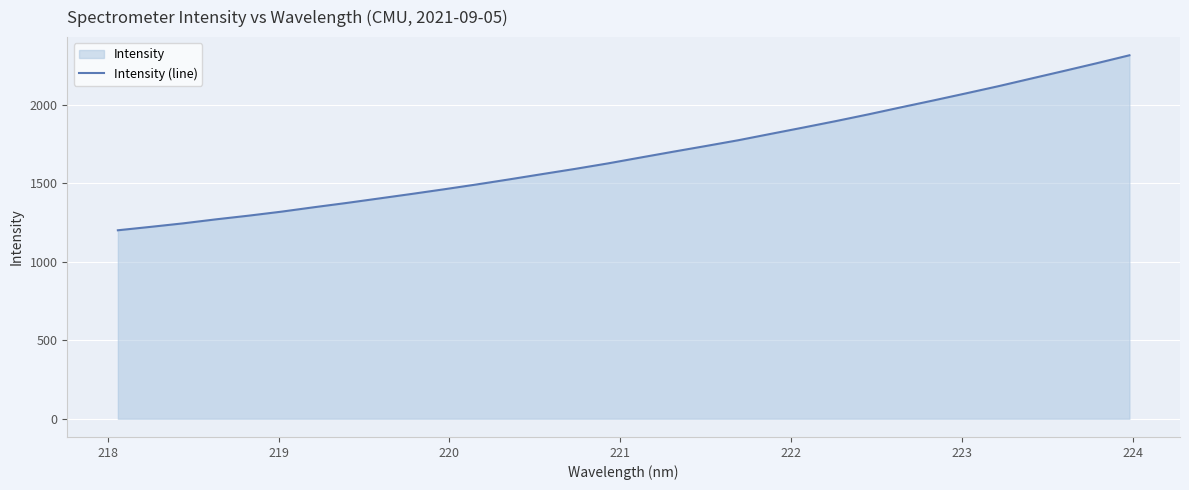

What is the smallest value displayed?

1200.4